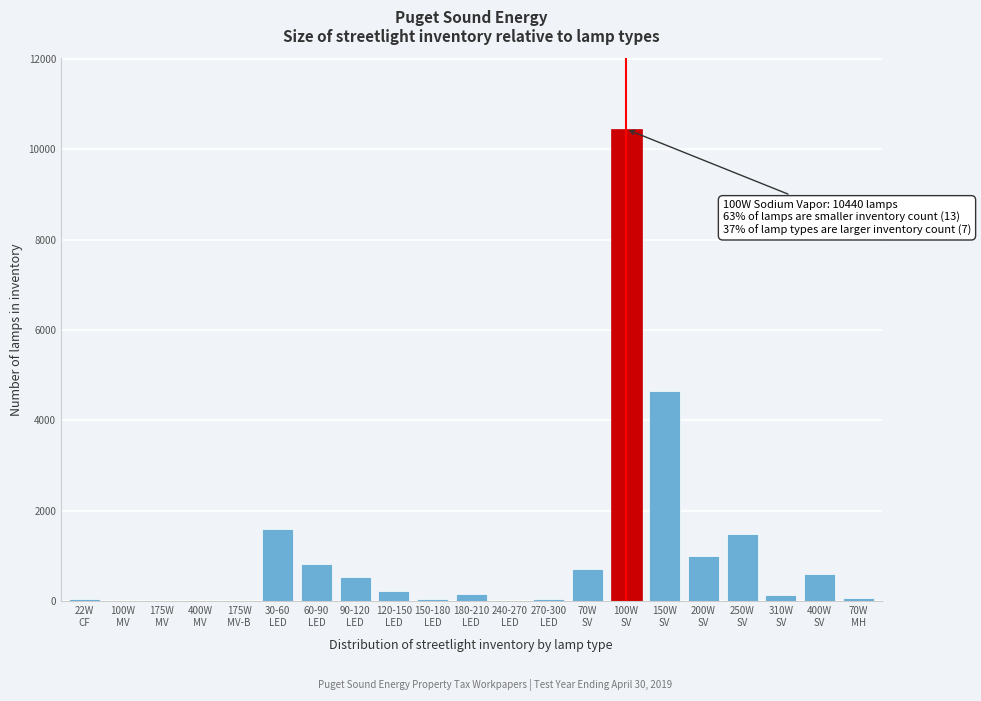

What is the greatest value displayed?

10440